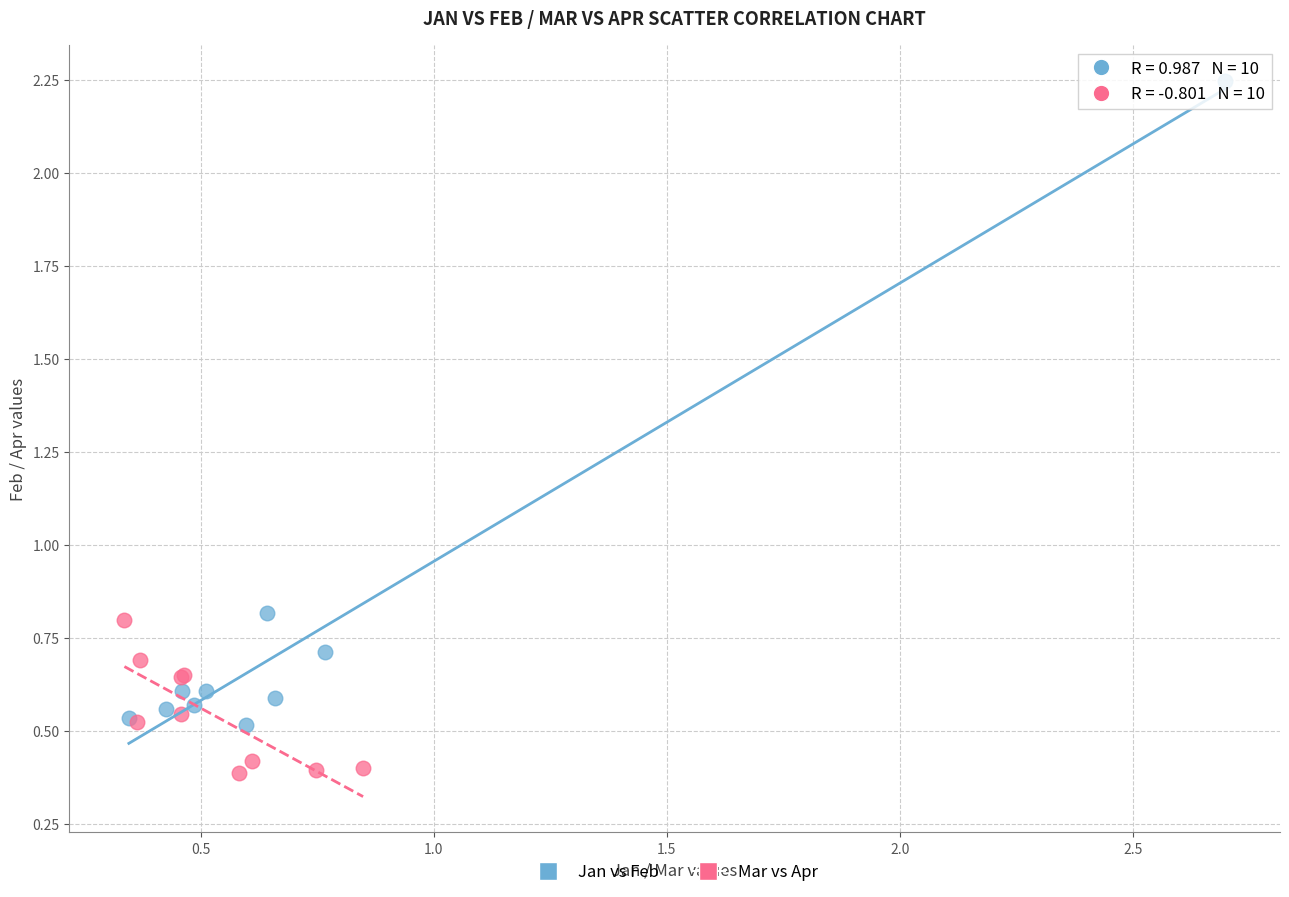

Which series has the largest Y range (max minus min)?

Jan vs Feb